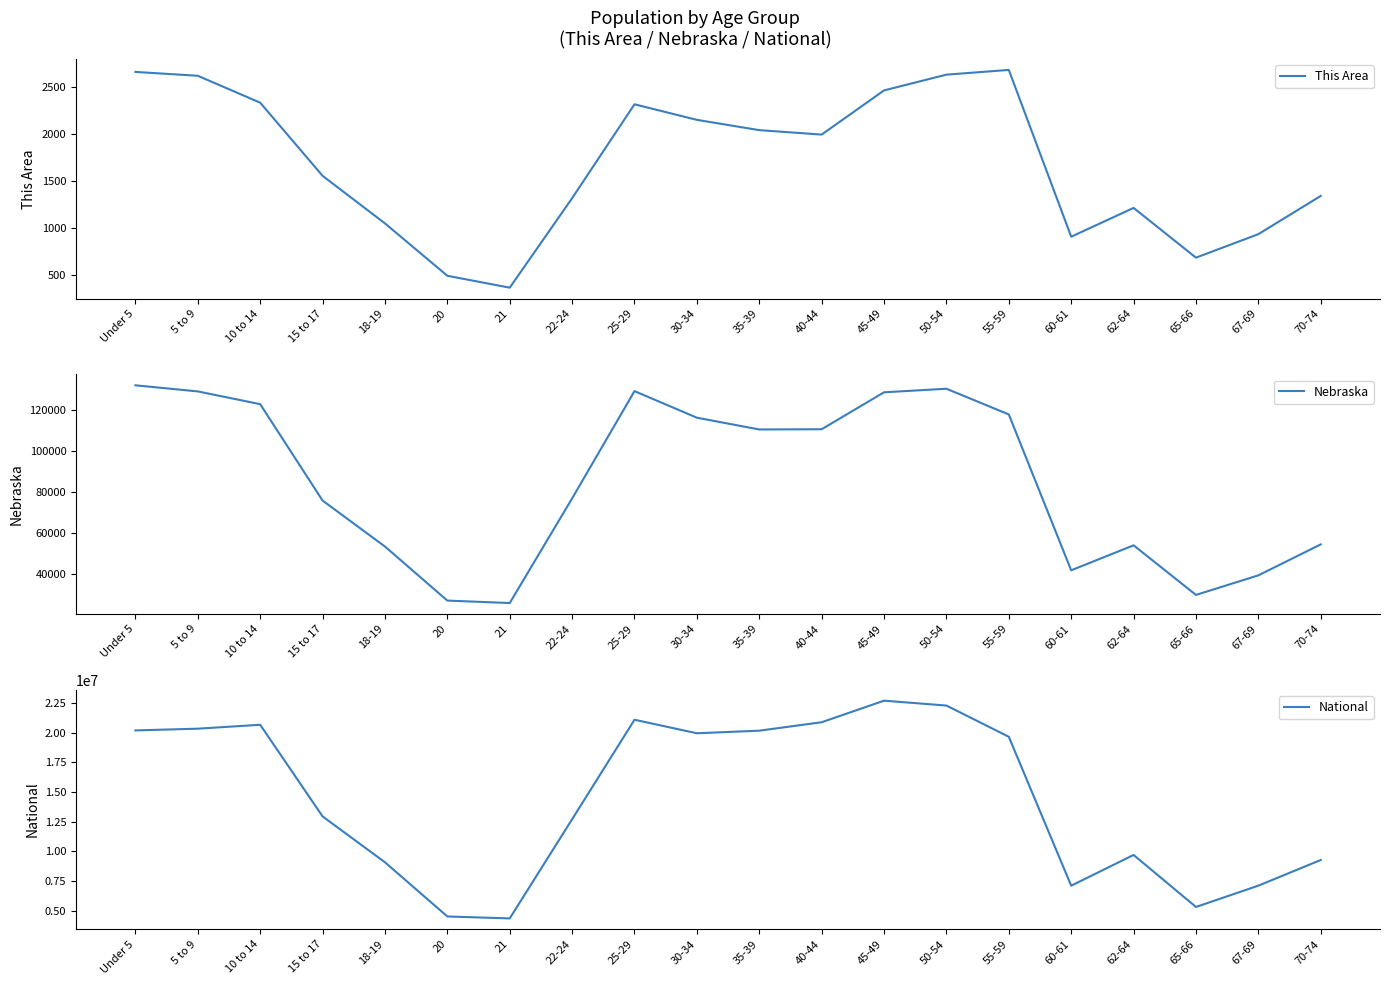

Which series has the largest total across all categories?

National